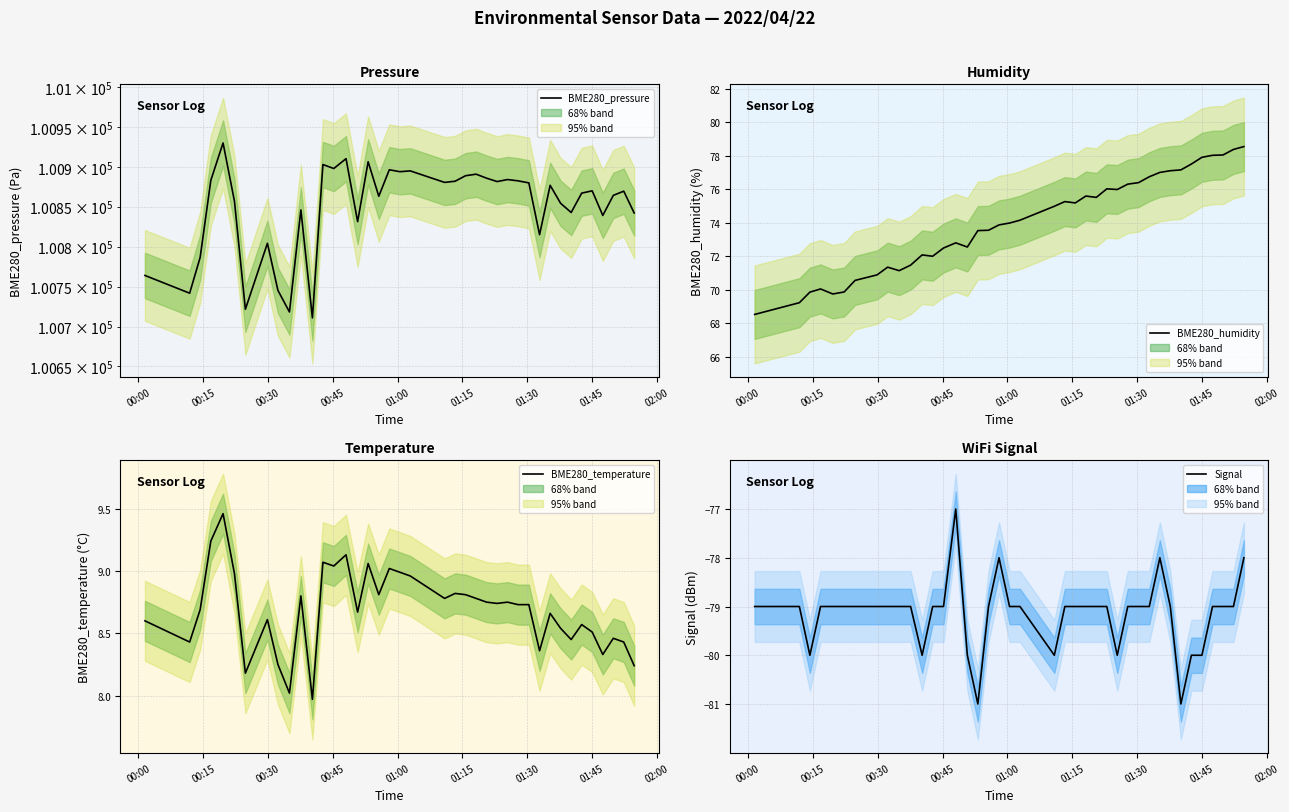

True or false: BME280_humidity and BME280_pressure cross at least once.

False